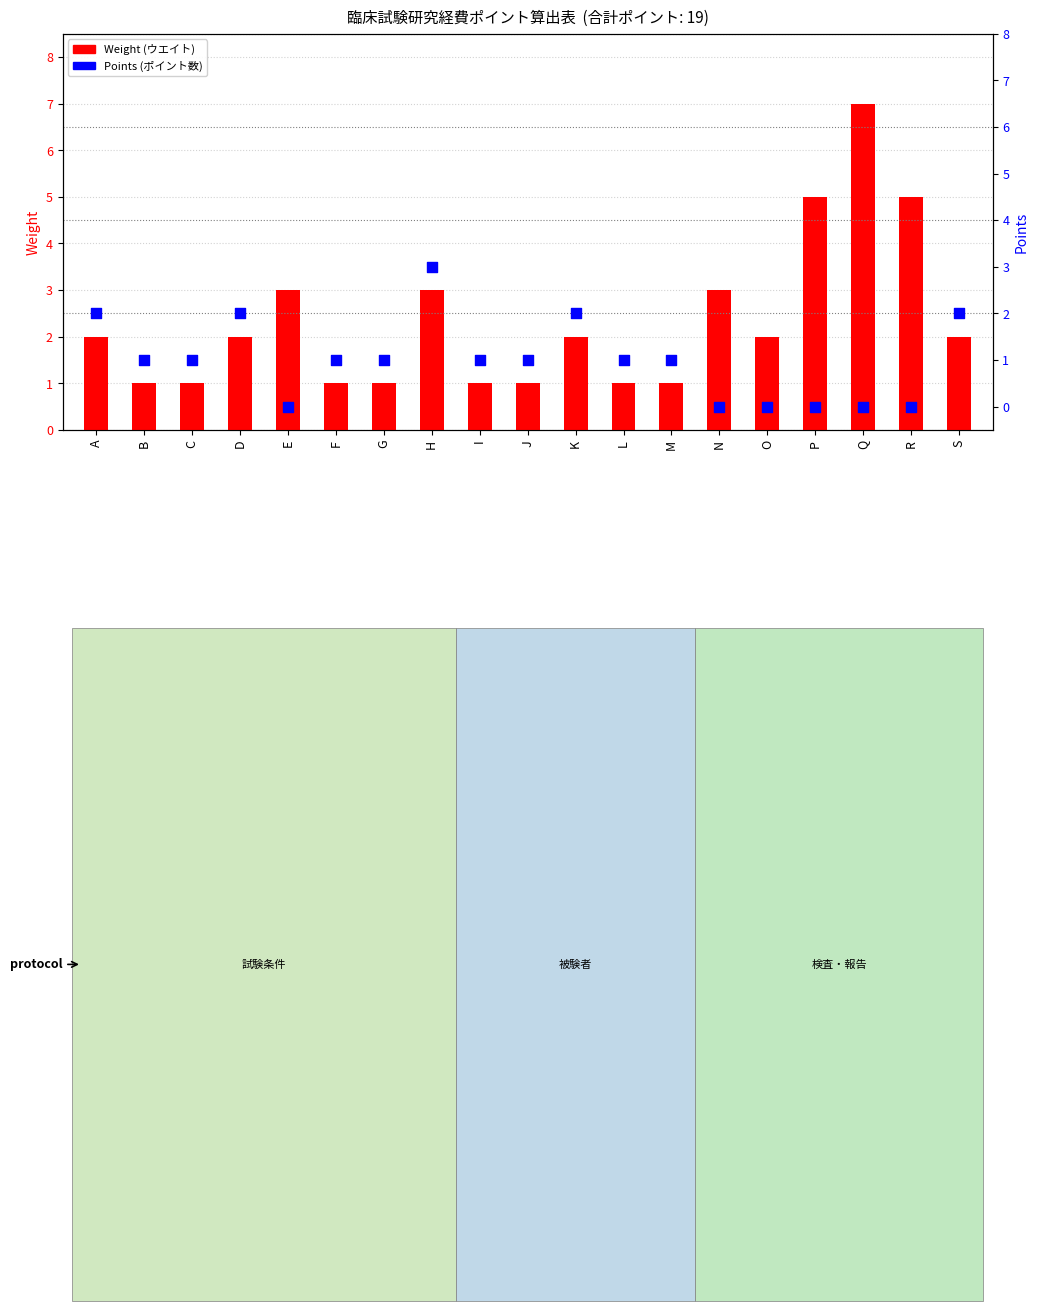

At how many categories does at least one series exceed 2?

6